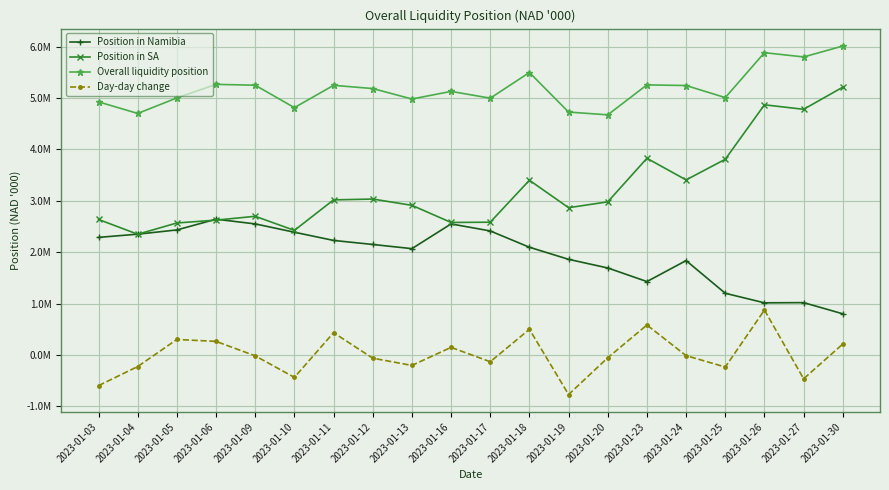

List the series in order of their overall mean, highest first.

Overall liquidity position, Position in SA, Position in Namibia, Day-day change